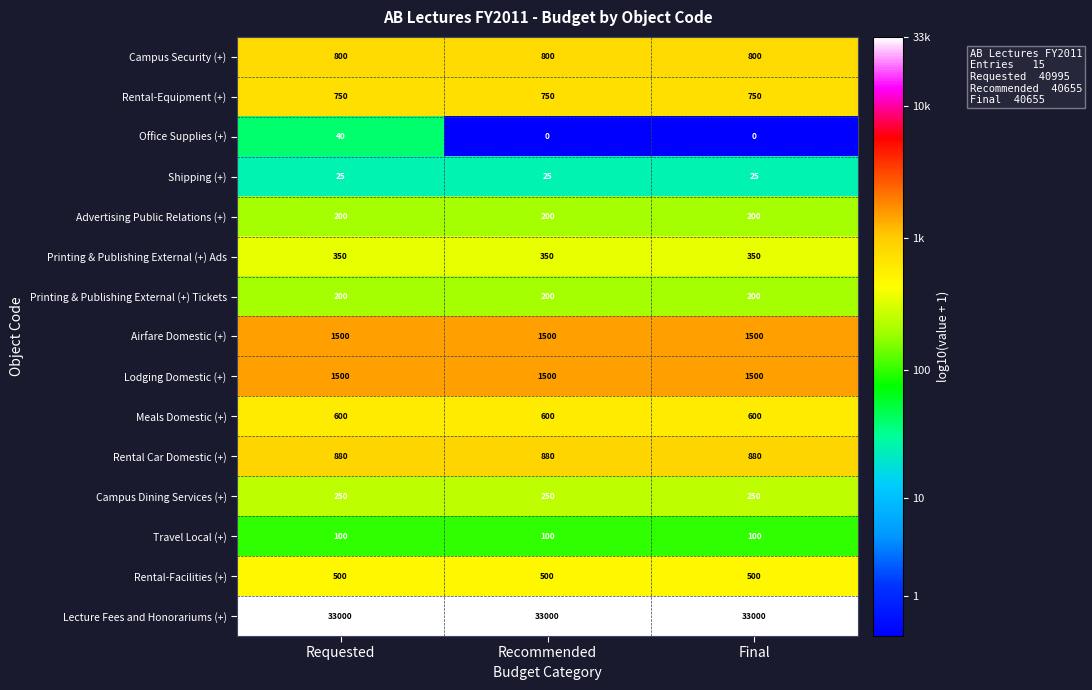

True or false: Rental Car Domestic (+) has a value of 880 at Recommended.

True